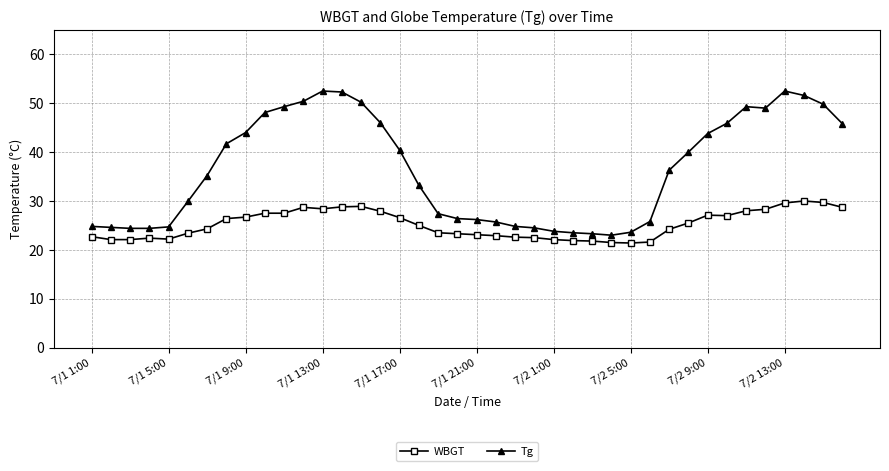

What is the sum of all Tg values?

1458.1